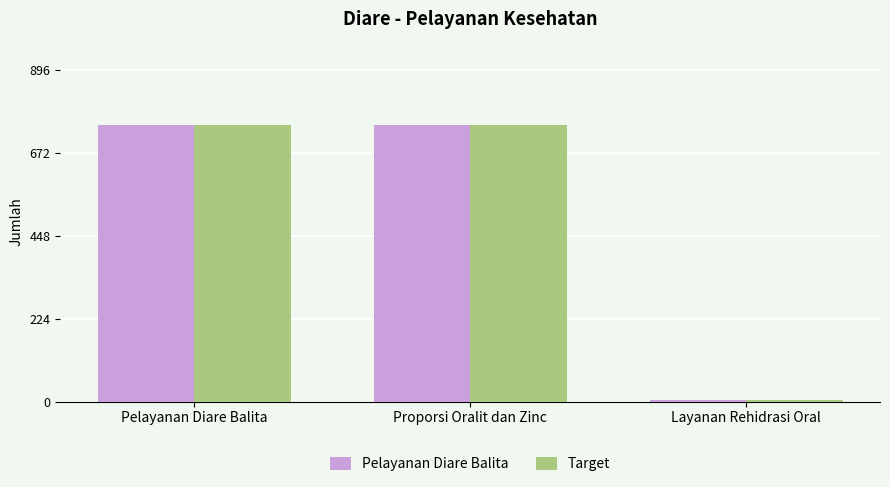

What is the average value of the Target series?

499